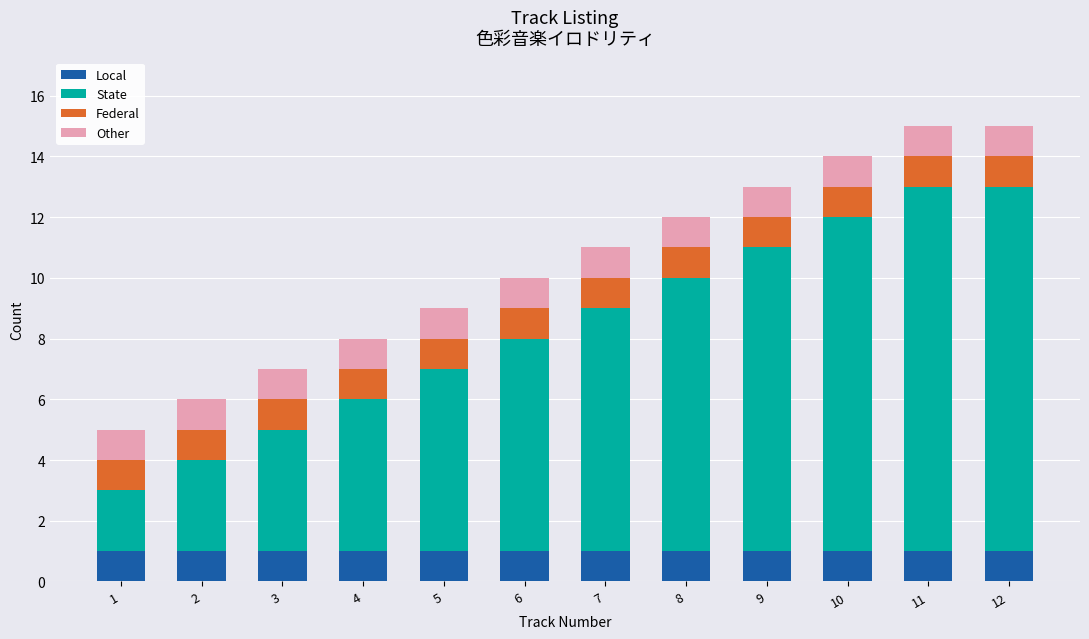

What are all the series names shown in the legend?

Local, State, Federal, Other